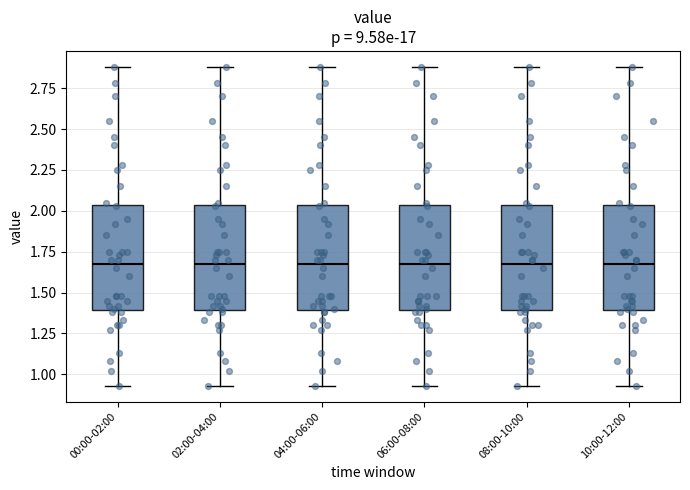

Where does the upper whisker of the box for 06:00-08:00 end on the y-axis? The values are not printed on the chart, so give them approximately, as read against the axis.

2.90